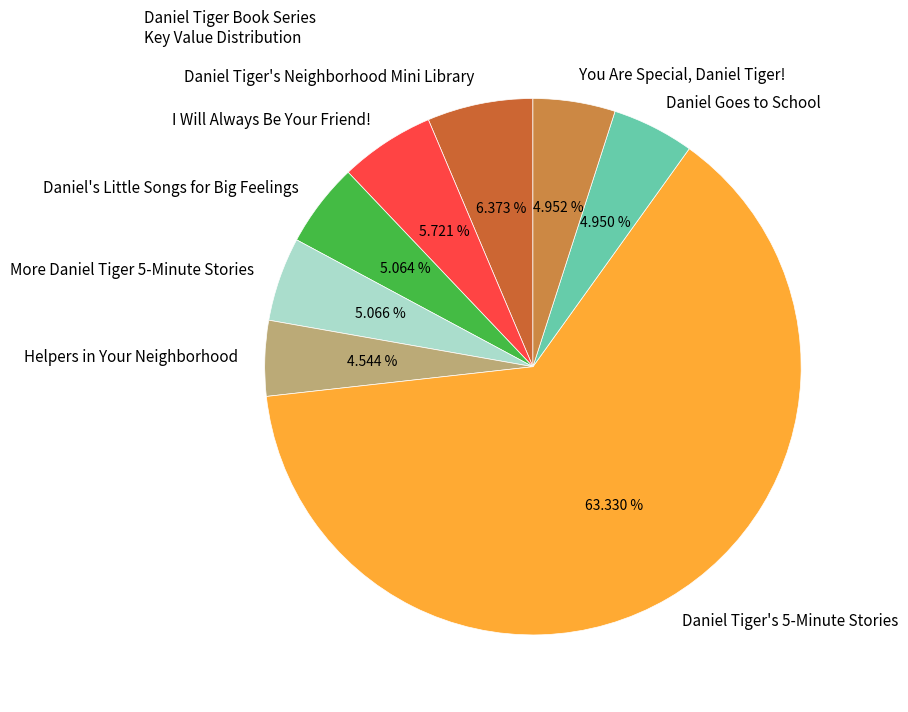

Do You Are Special, Daniel Tiger! and Helpers in Your Neighborhood together represent more than half of the pie?

No